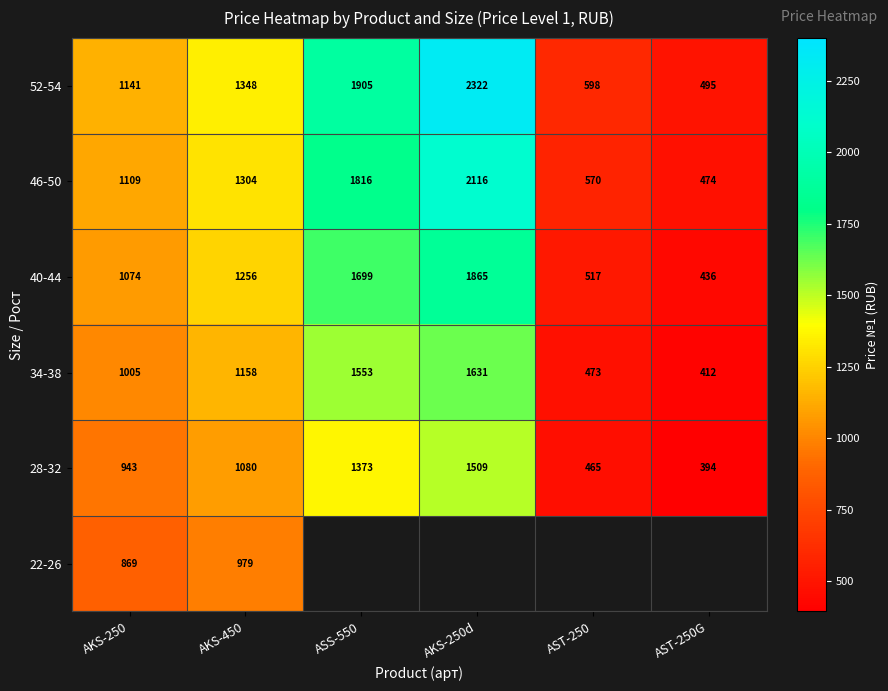

How many values in the 52-54 series are below 1348?

3